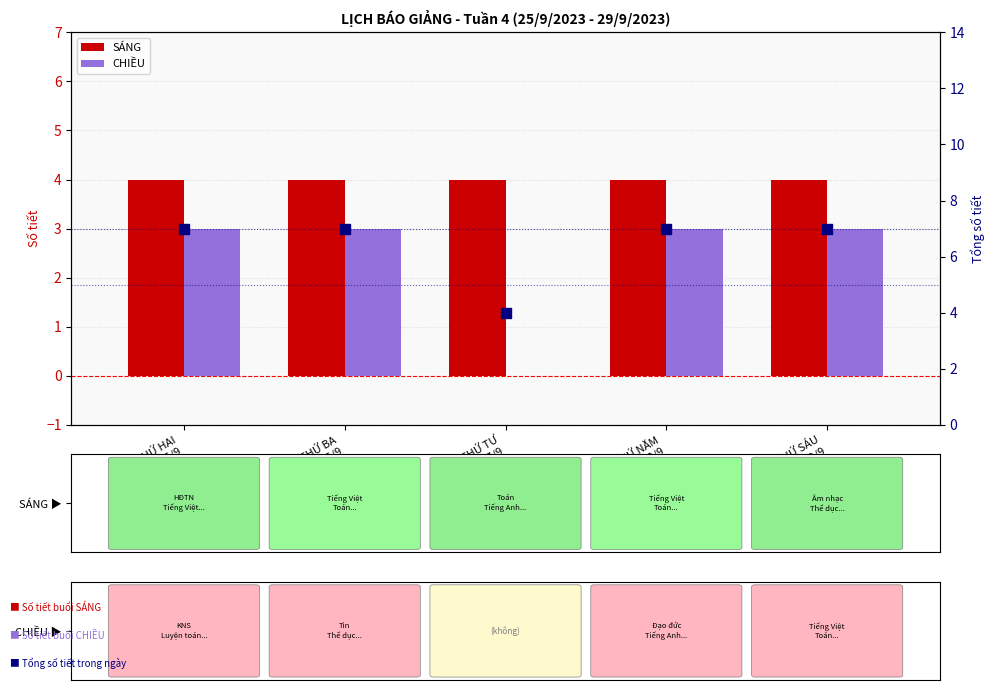

What is the total value across all series at THỨ SÁU
29/9?

14